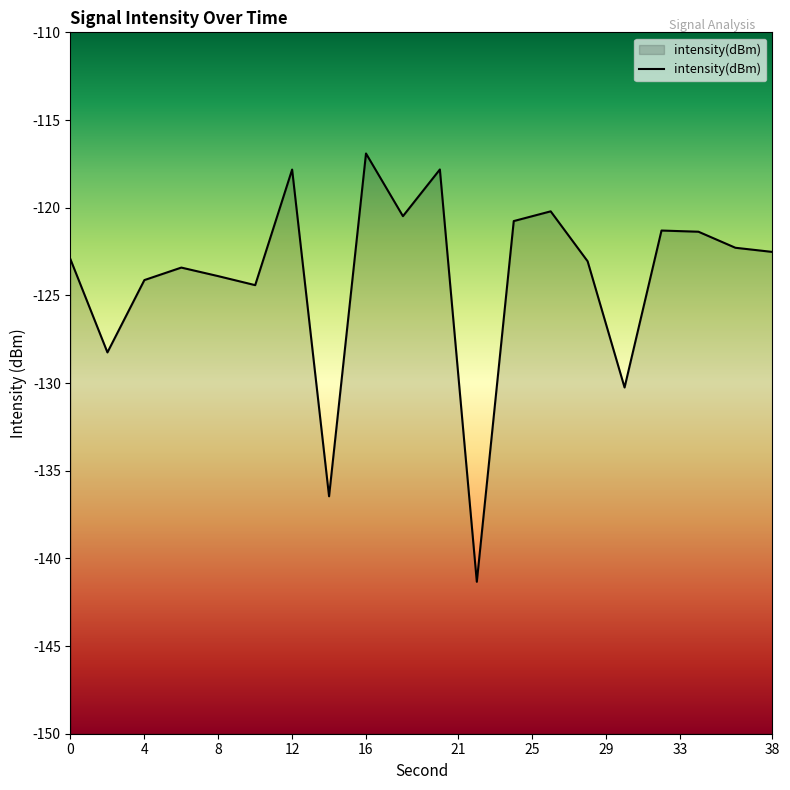

Between 12 and 30, which is larger?

12